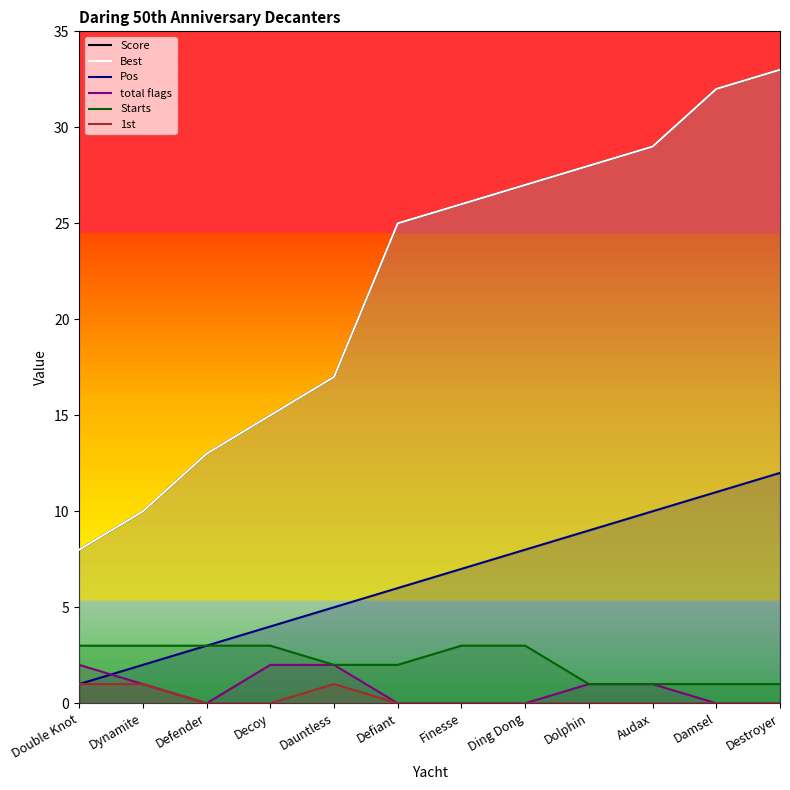

Is it true that Pos equals 11 at Finesse?

False